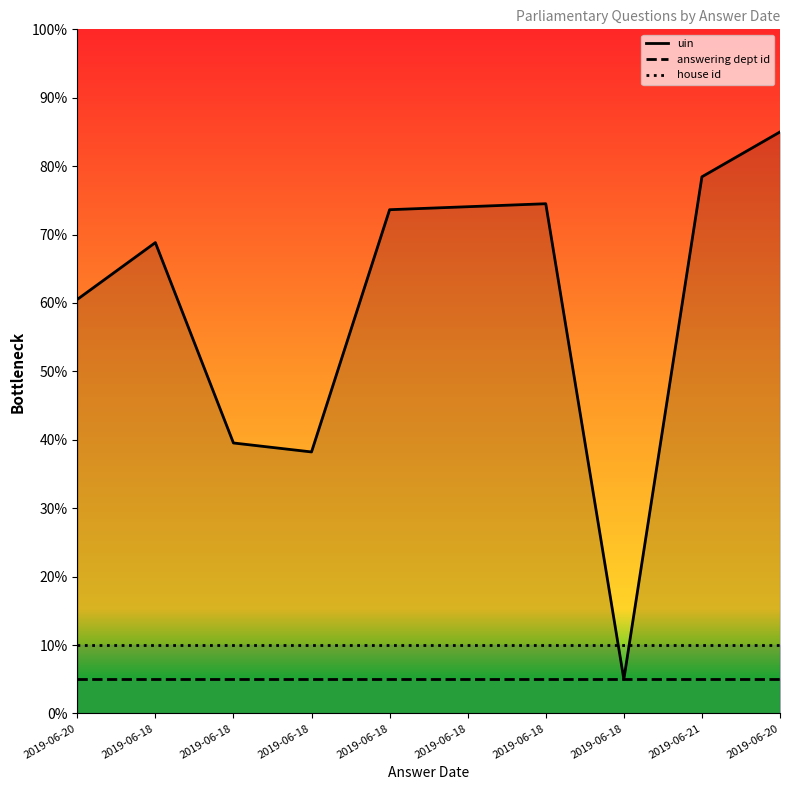

What is the lowest value of the answering dept id series?

5.0